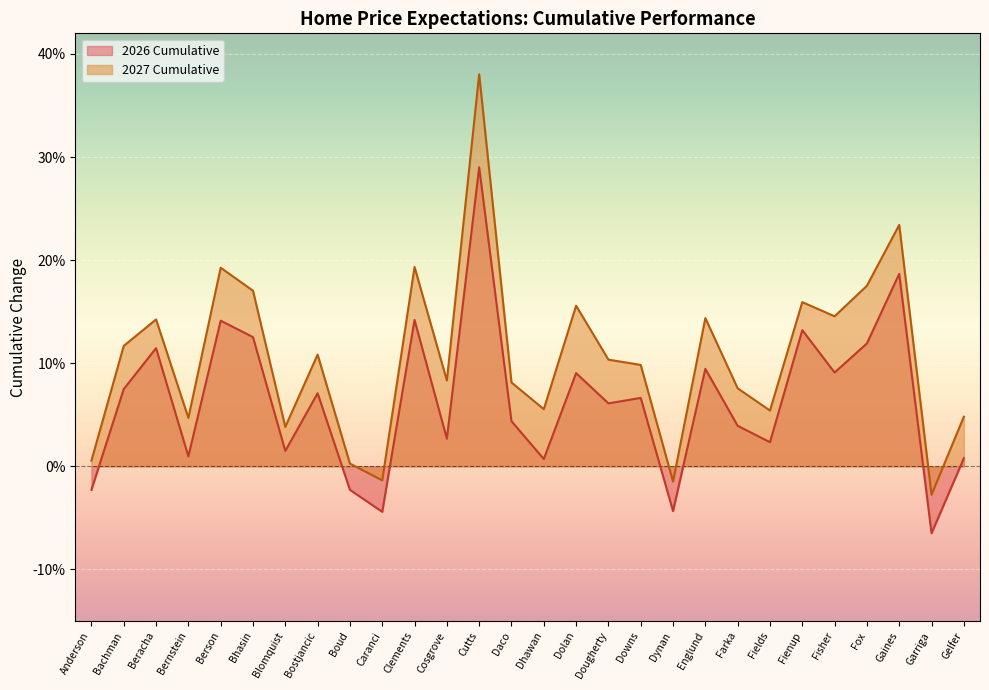

Reading left to right, what are all the values shown in this chart?

2026 Cumulative: Anderson=-0.0	Bachman=0.1	Beracha=0.1	Bernstein=0.0	Berson=0.1	Bhasin=0.1	Blomquist=0.0	Bostjancic=0.1	Boud=-0.0	Caranci=-0.0	Clements=0.1	Cosgrove=0.0	Cutts=0.3	Daco=0.0	Dhawan=0.0	Dolan=0.1	Dougherty=0.1	Downs=0.1	Dynan=-0.0	Englund=0.1	Farka=0.0	Fields=0.0	Fienup=0.1	Fisher=0.1	Fox=0.1	Gaines=0.2	Garriga=-0.1	Gelfer=0.0
2027 Cumulative: Anderson=0.0	Bachman=0.1	Beracha=0.1	Bernstein=0.0	Berson=0.2	Bhasin=0.2	Blomquist=0.0	Bostjancic=0.1	Boud=0.0	Caranci=-0.0	Clements=0.2	Cosgrove=0.1	Cutts=0.4	Daco=0.1	Dhawan=0.1	Dolan=0.2	Dougherty=0.1	Downs=0.1	Dynan=-0.0	Englund=0.1	Farka=0.1	Fields=0.1	Fienup=0.2	Fisher=0.1	Fox=0.2	Gaines=0.2	Garriga=-0.0	Gelfer=0.0